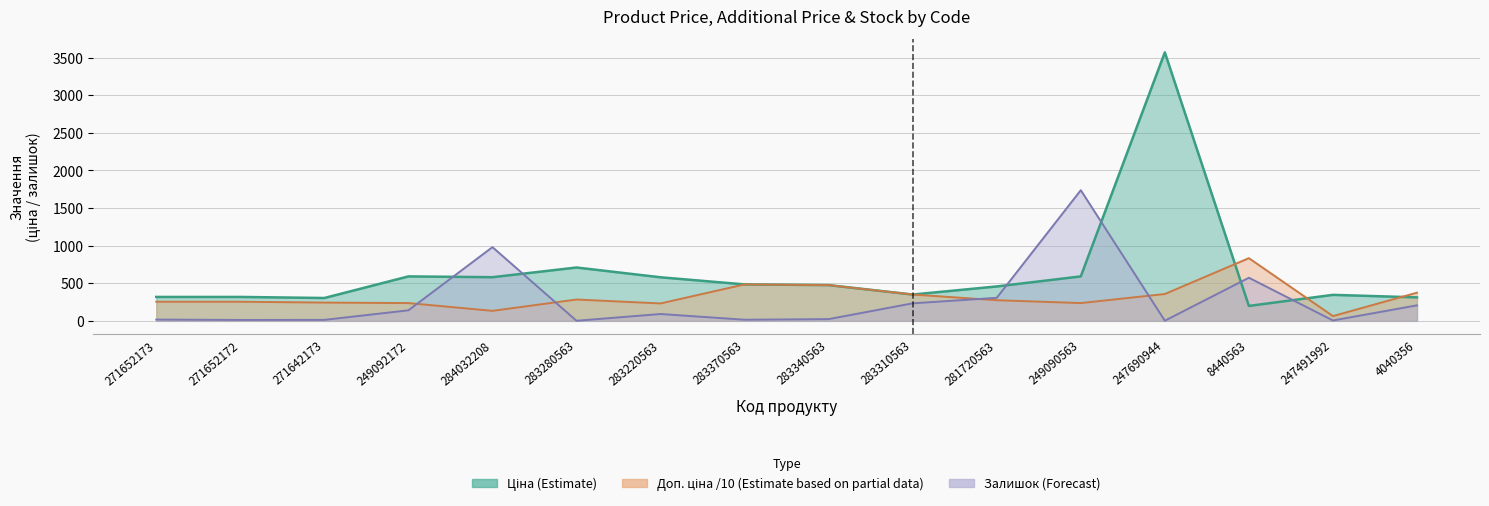

At 283340563, list the series in order from largest to smallest.

Ціна, Доп. ціна, Залишок